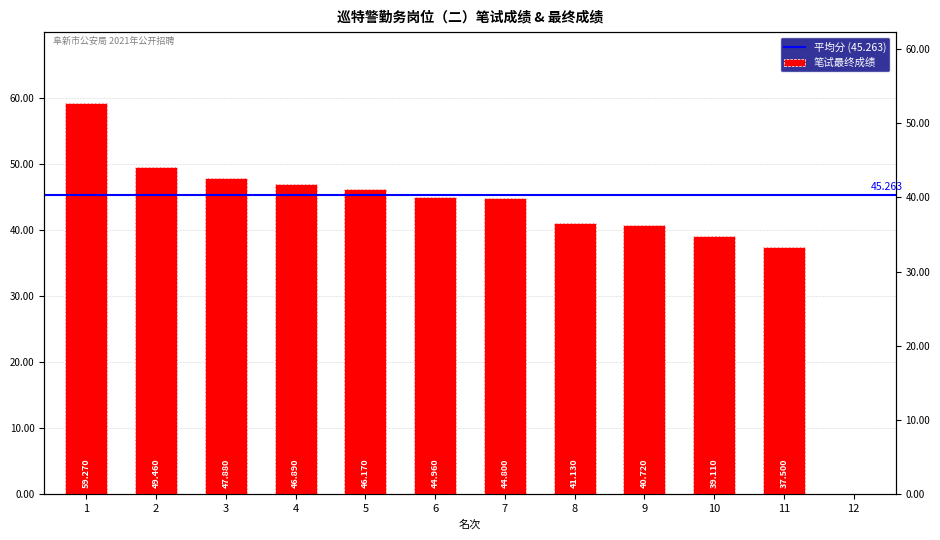

What is the change in value from 2 to 11?

-12.0